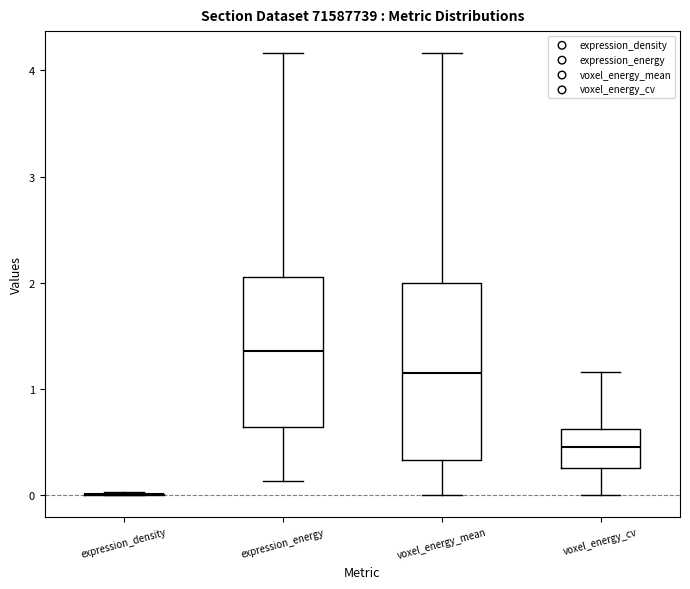

Where is the upper edge of the box for expression_energy on the y-axis? The values are not printed on the chart, so give them approximately, as read against the axis.

2.1